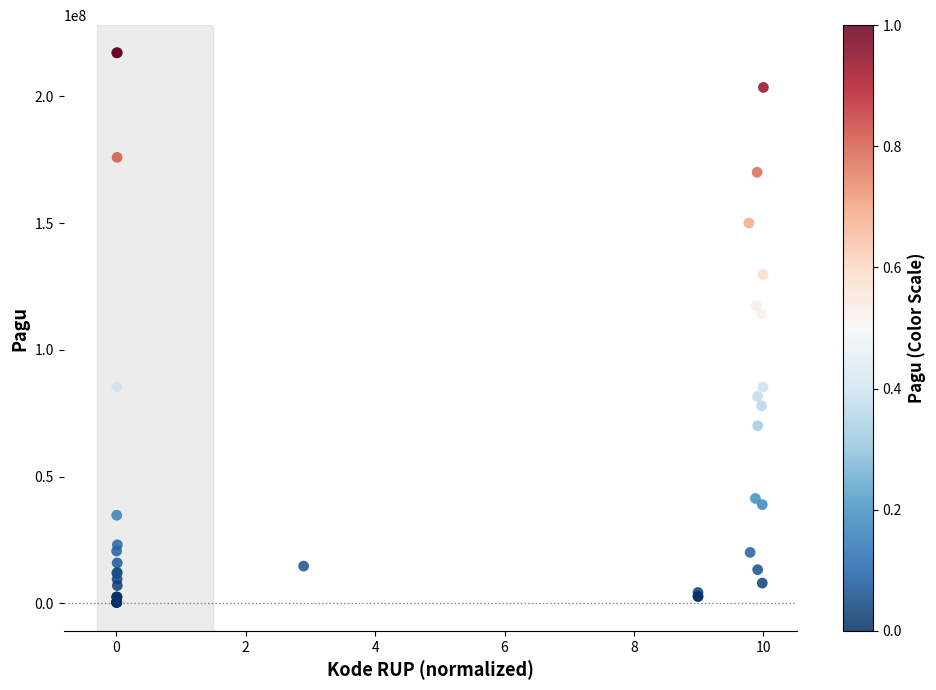

What Y value in the scatter plot is closest to 108830000?

114296000